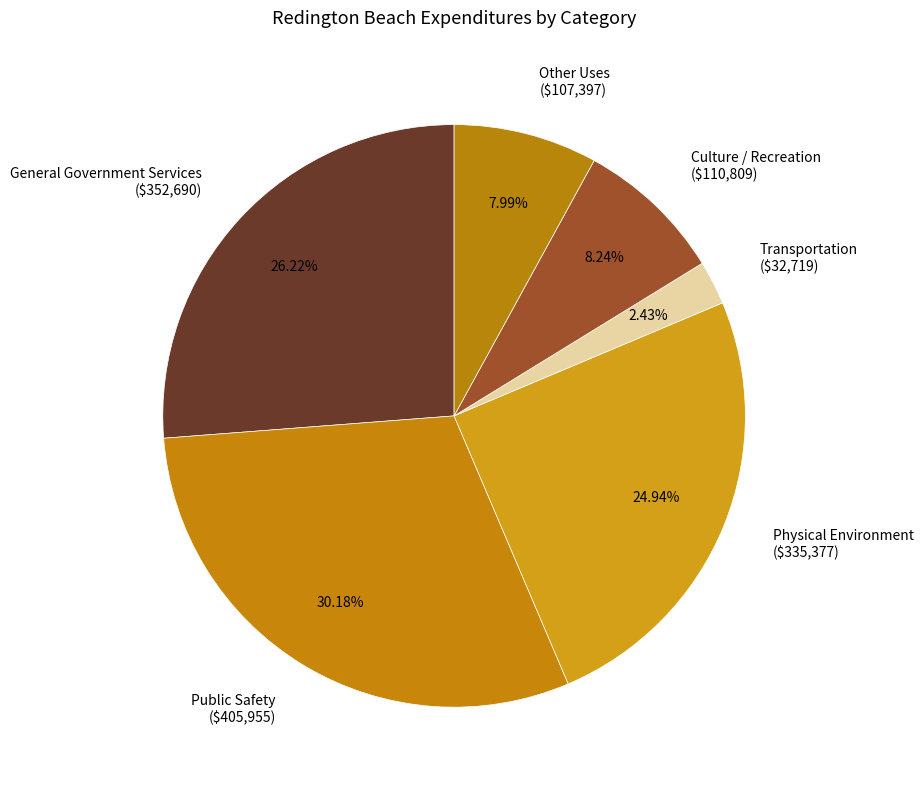

To the nearest percent, what is the difference between the largest and smallest slice percentages?

28%